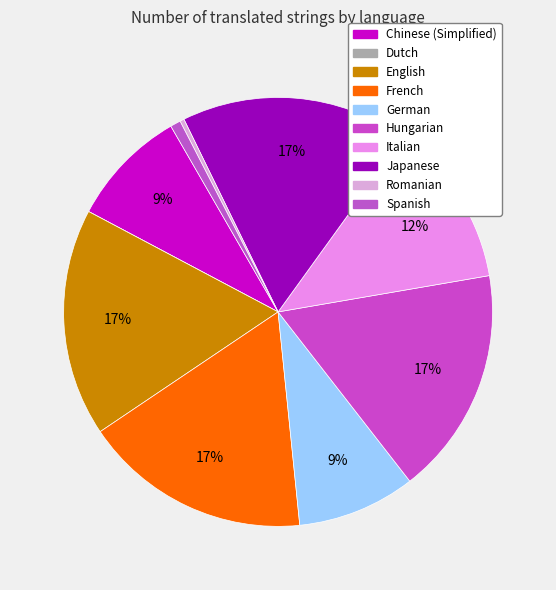

True or false: Dutch accounts for 0% of the total.

True